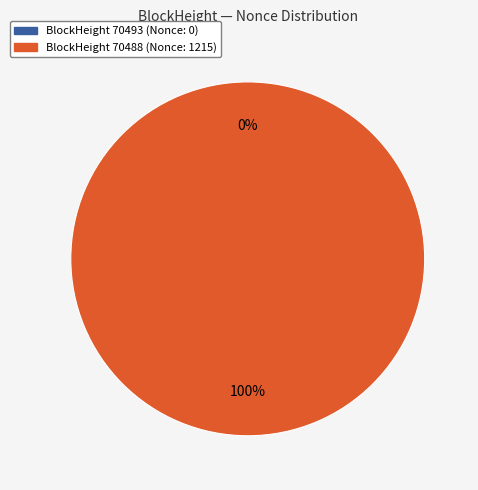

True or false: 70493 accounts for 0% of the total.

True